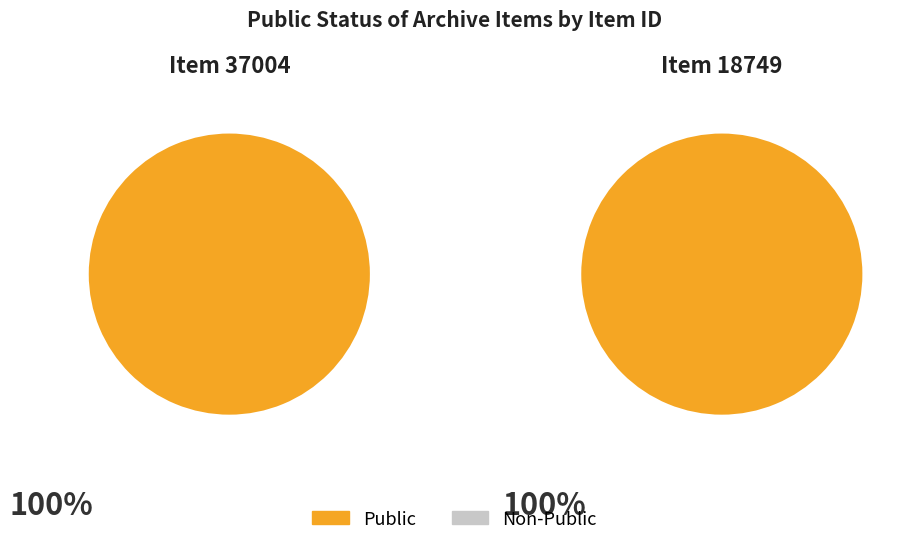

To the nearest percent, what is the combined percentage of 37004 and 18749?

100%